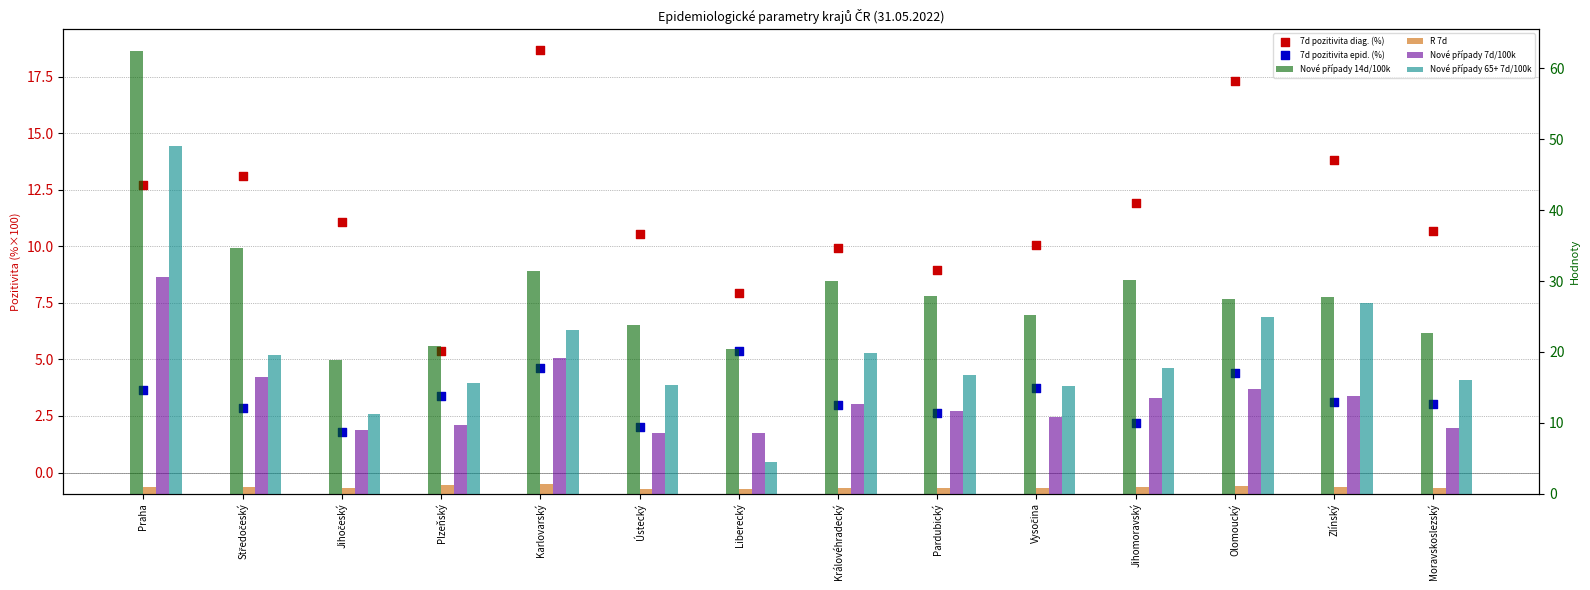

What are all the series names shown in the legend?

7d pozitivita diag. (%), 7d pozitivita epid. (%), Nové případy 14d/100k, R 7d, Nové případy 7d/100k, Nové případy 65+ 7d/100k